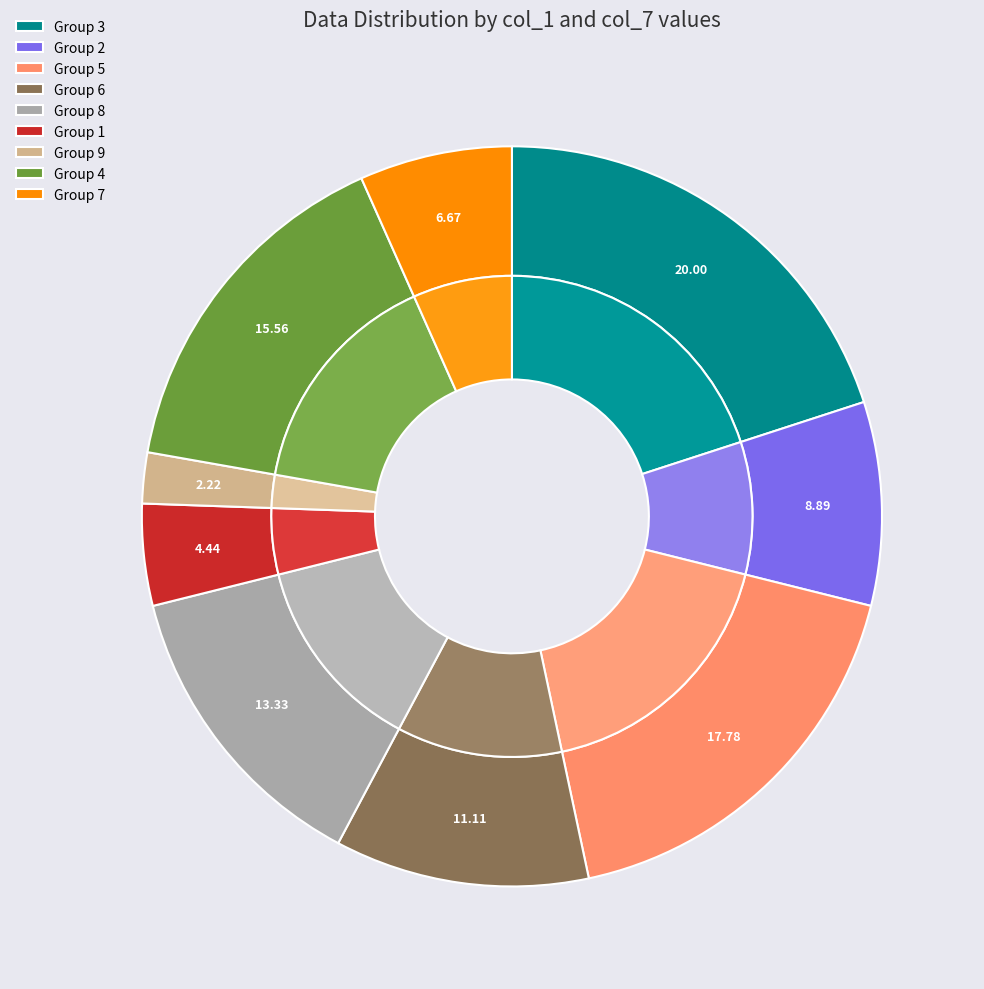

Which category has the smallest portion of the pie?

9